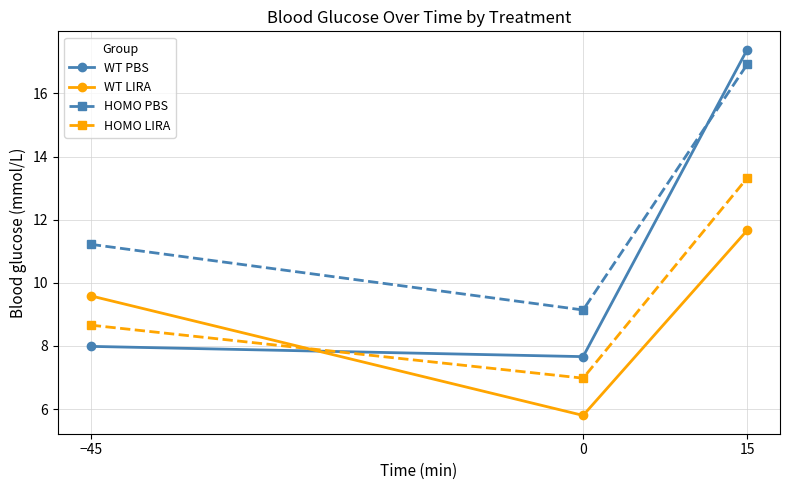

What is the total value across all series at 0?

29.6